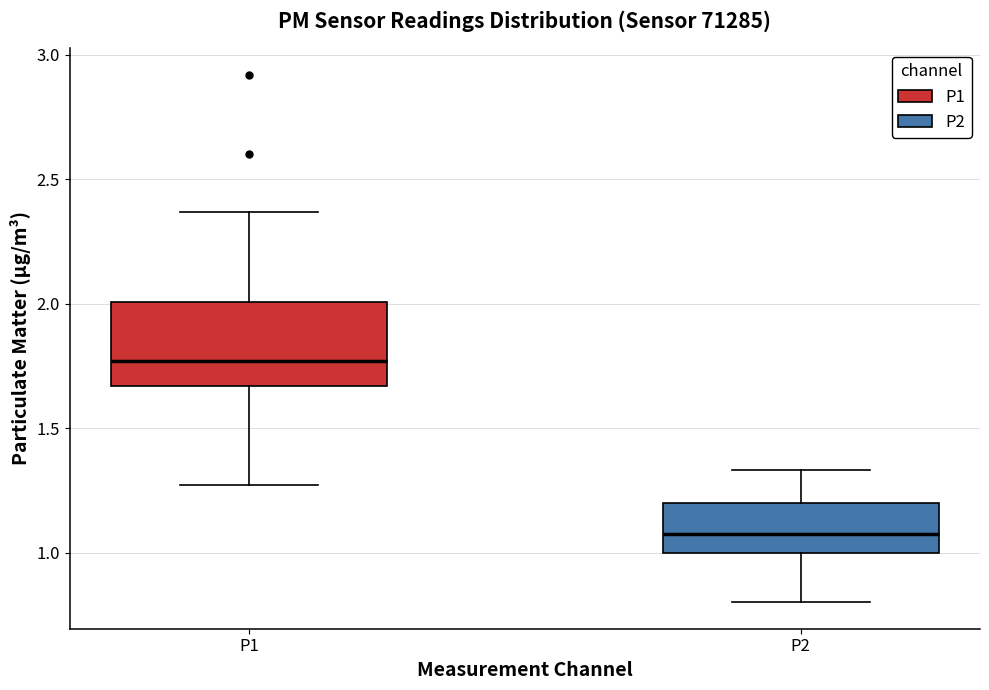

Reading left to right, read every box against the y-axis: the position of its median line, the range the box covers, and the ends of its whiskers. The values are not printed on the chart, so give them approximately, as read against the axis.

P1: median 1.75, box 1.65 to 2.00, whiskers 1.25 to 2.35
P2: median 1.10, box 1.00 to 1.20, whiskers 0.80 to 1.35